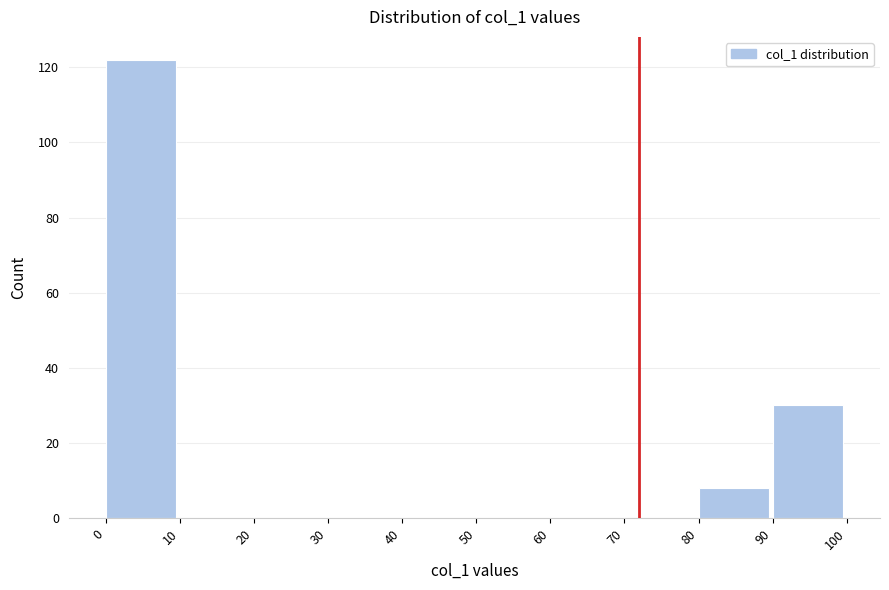

Reading left to right, transcribe this chart: for each bar, give the range it covers on the x-axis and its height. The values are not printed on the chart, so give them approximately, as read against the axis.

0 to 10: 122
10 to 20: 0
20 to 30: 0
30 to 40: 0
40 to 50: 0
50 to 60: 0
60 to 70: 0
70 to 80: 0
80 to 90: 8
90 to 100: 30